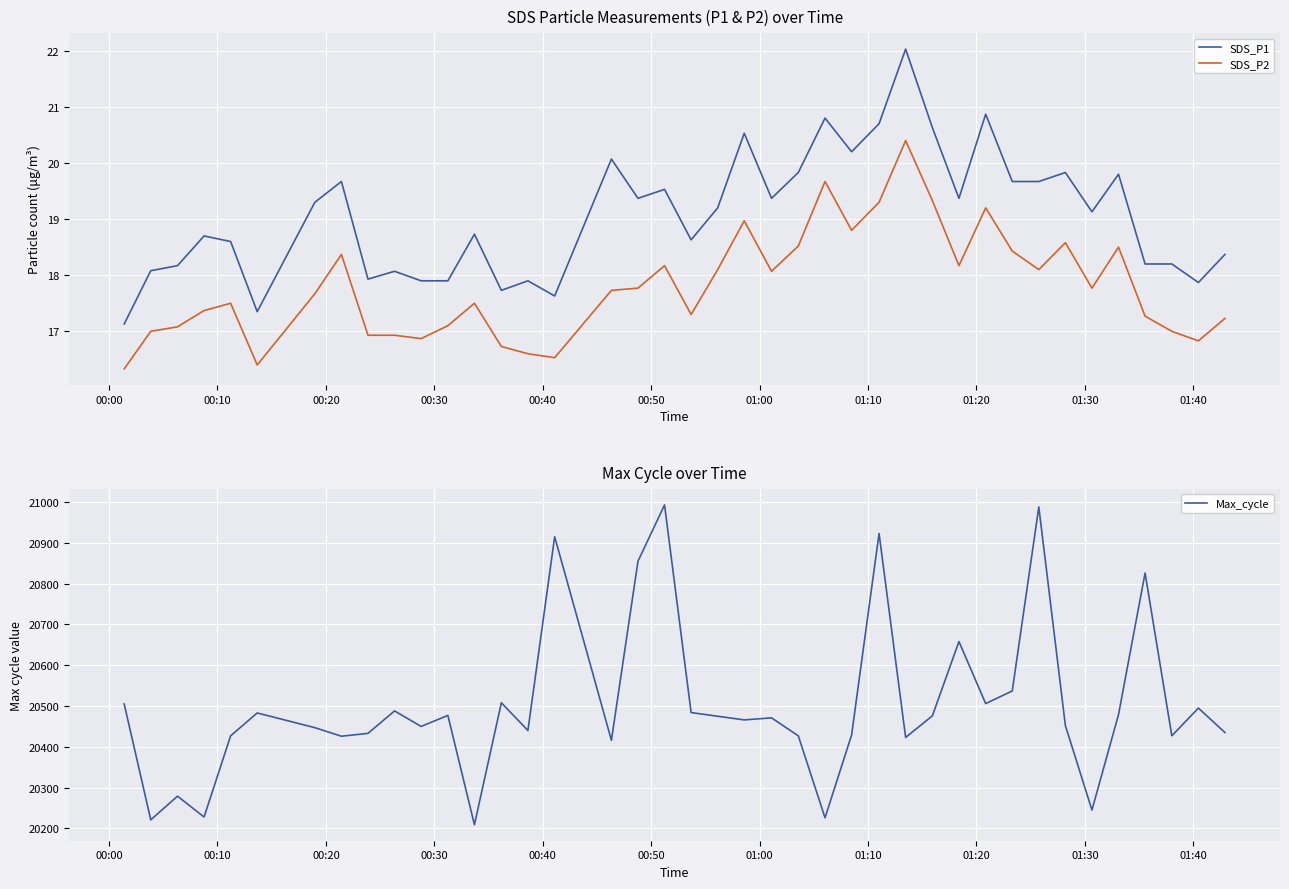

What is the difference between the maximum and minimum values in the SDS_P1 series?

4.9